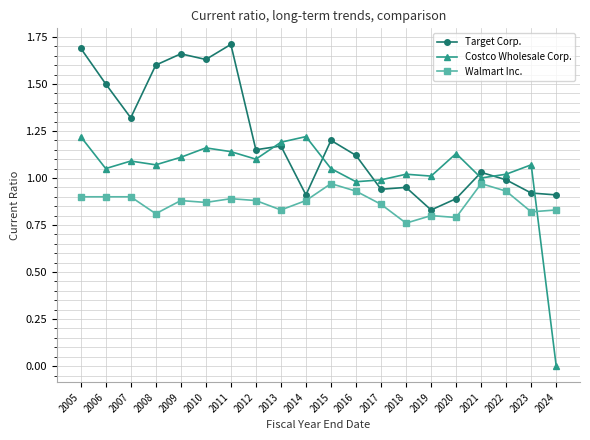

Is it true that Costco Wholesale Corp. equals 1.4 at 2017?

False